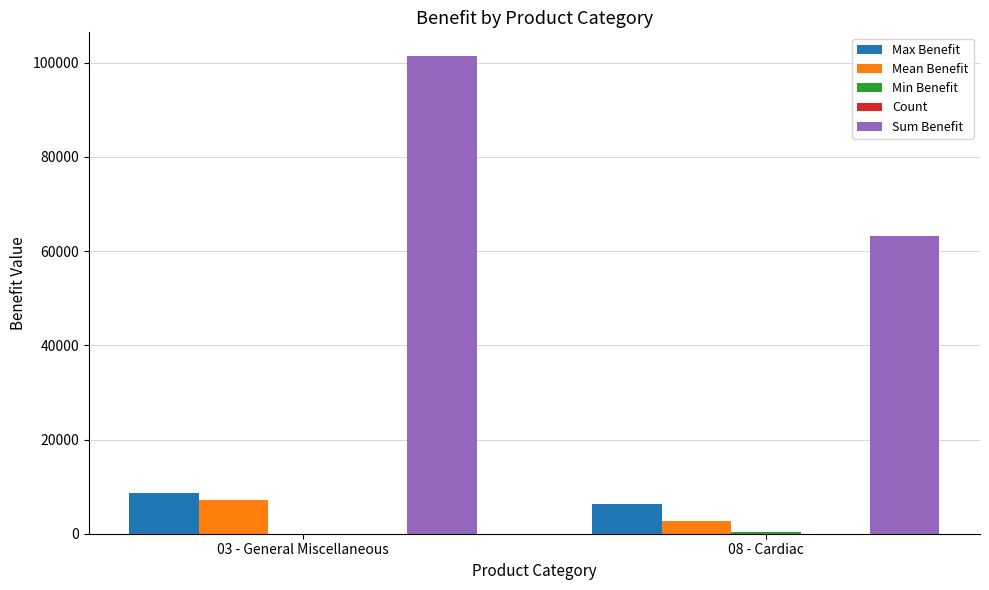

Are the bars grouped side by side (vs. stacked)?

Yes